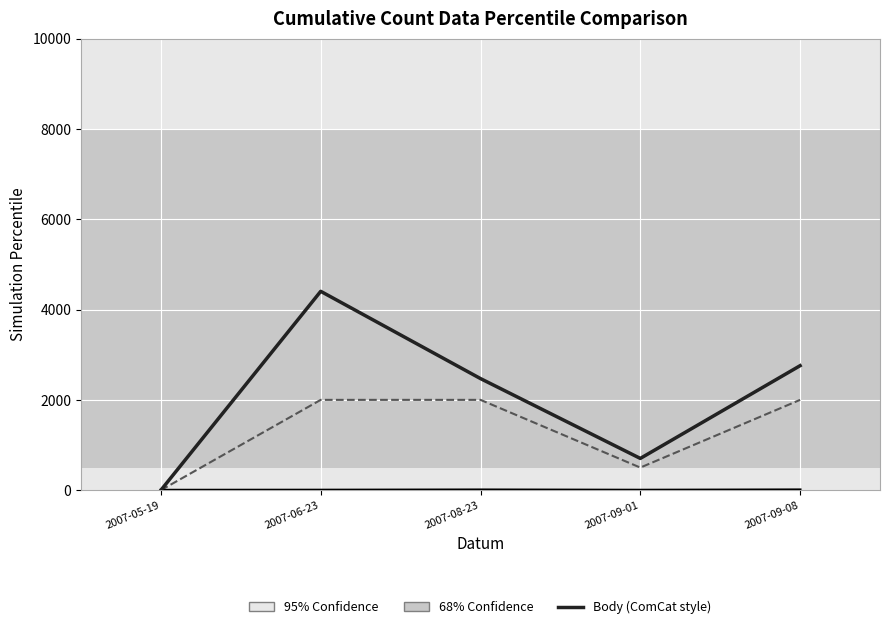

At which category is the sum across all series the highest?

2007-06-23